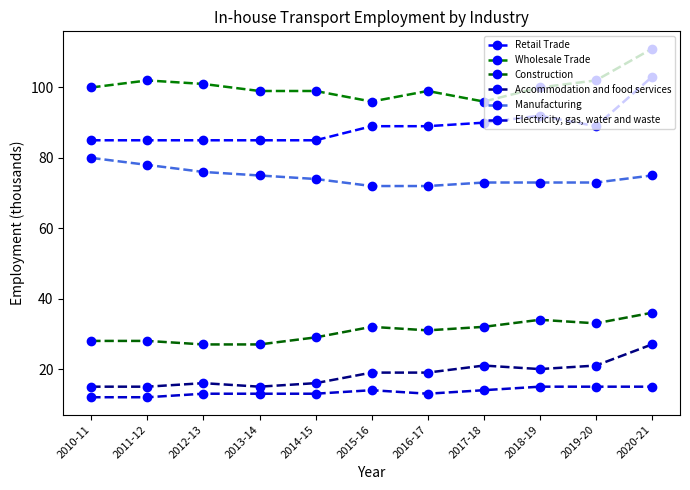

True or false: Electricity, gas, water and waste has a value of 4 at 2012-13.

False